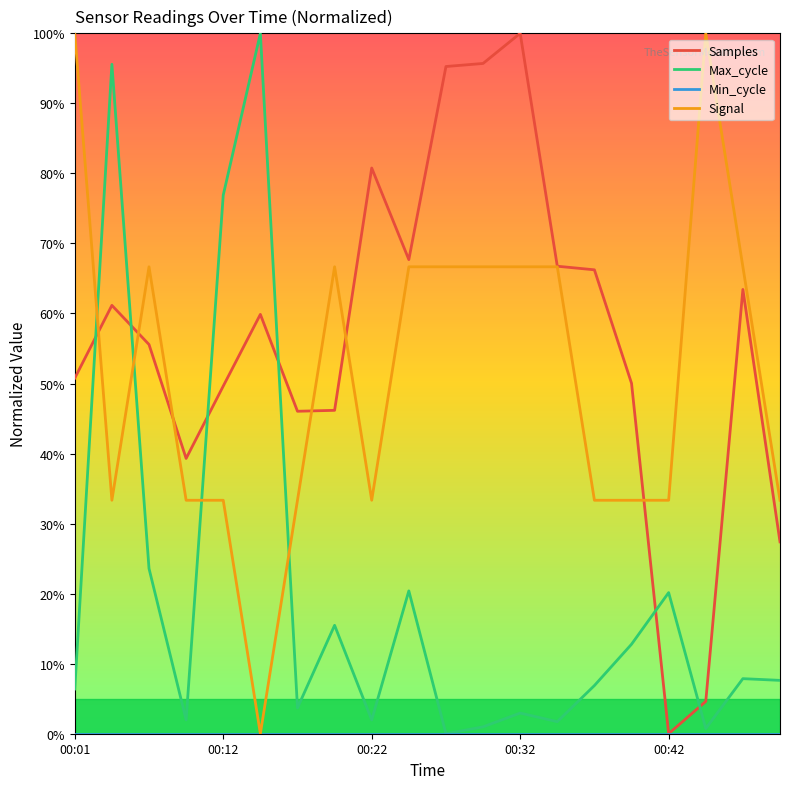

Which series has the largest total across all categories?

Samples